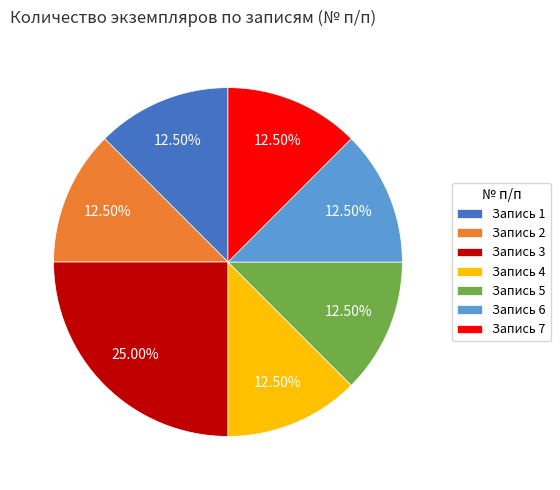

What is the largest slice in the pie chart?

Запись 3